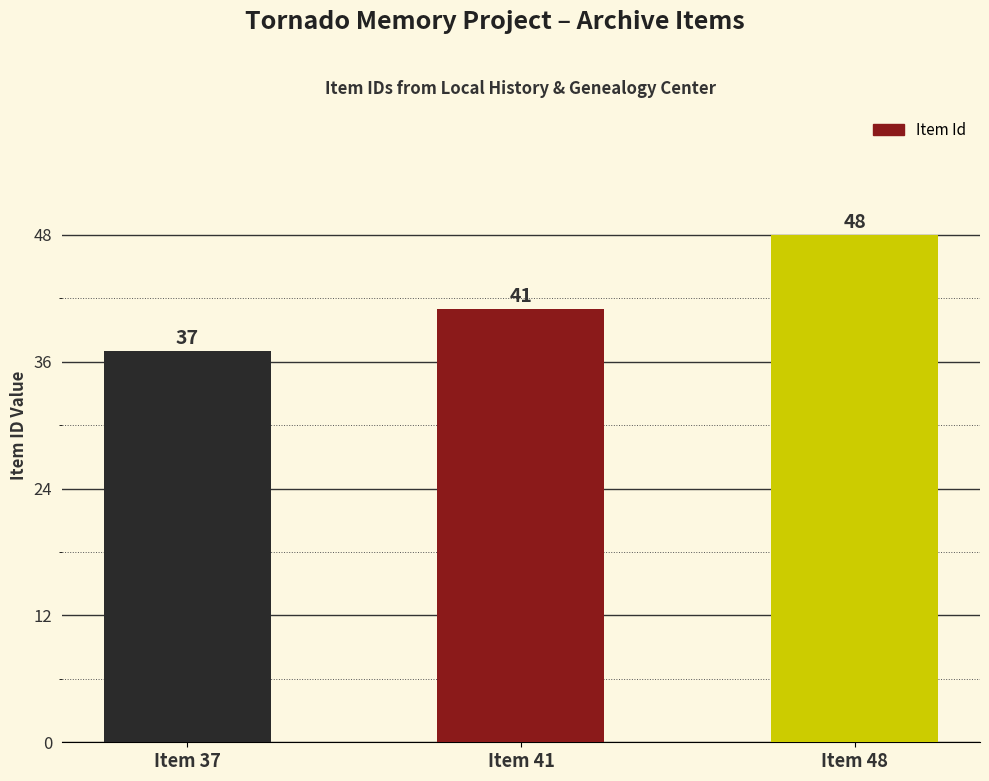

The value at Item 41 is 25. True or false?

False